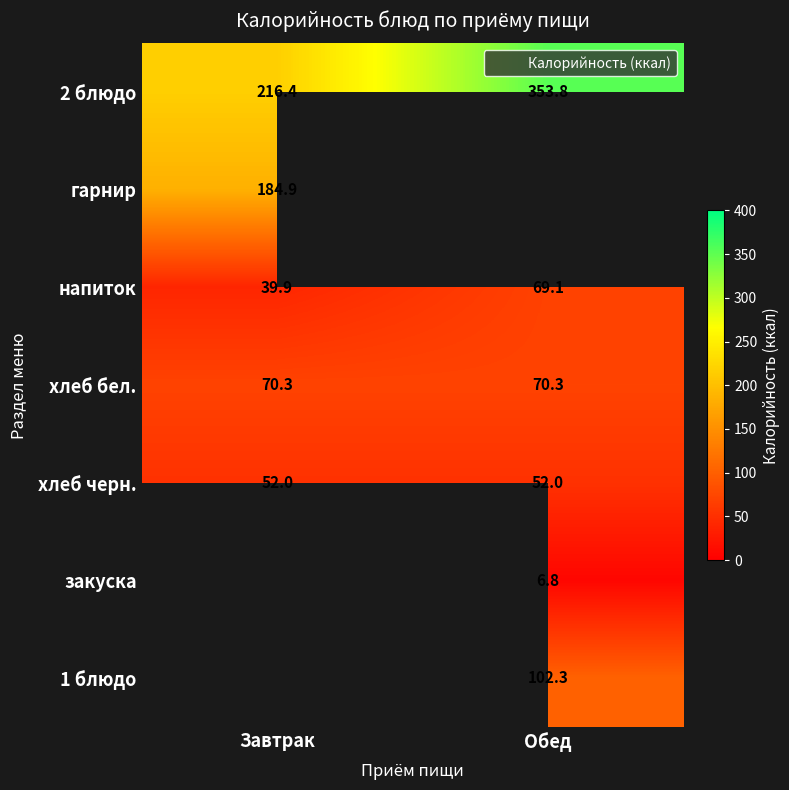

Between Обед and Завтрак, which is larger?

Обед